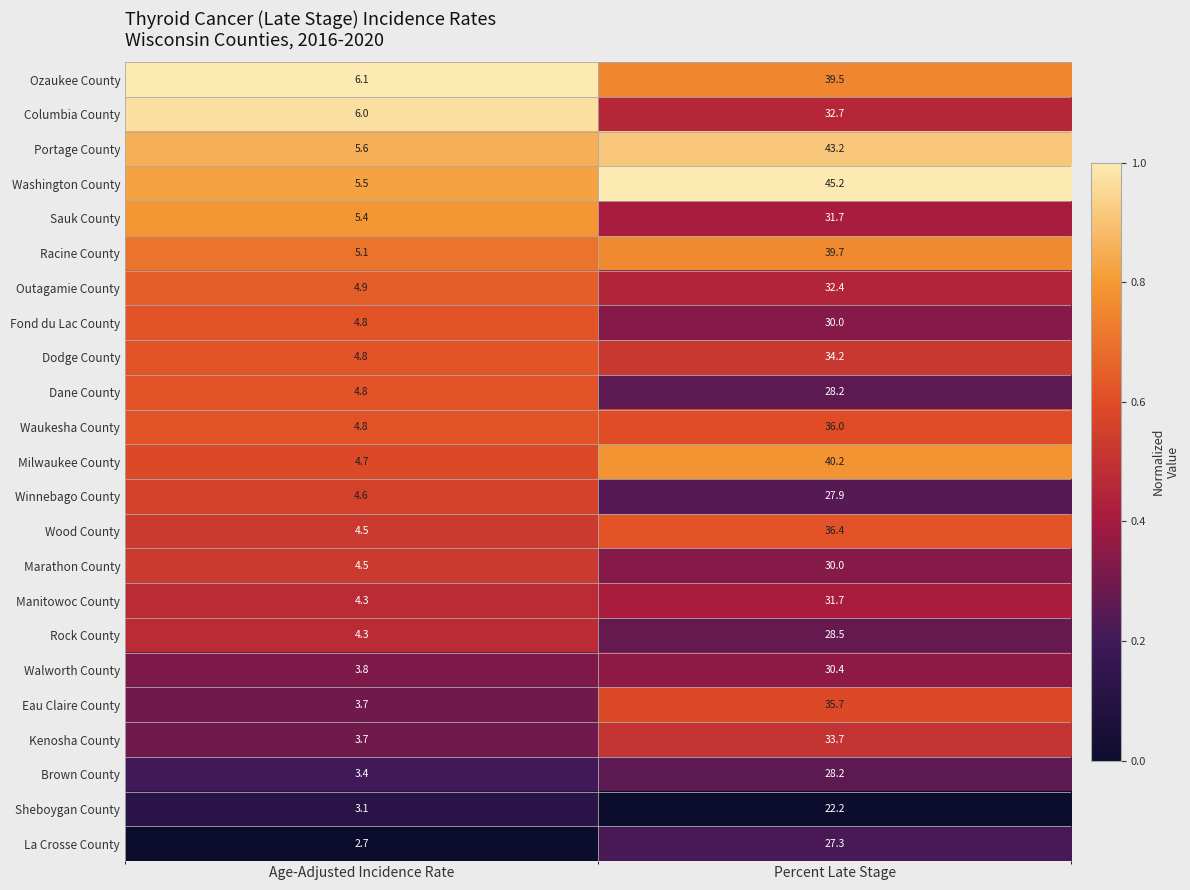

What is the difference between the highest and lowest values at Percent Late Stage?

23.0